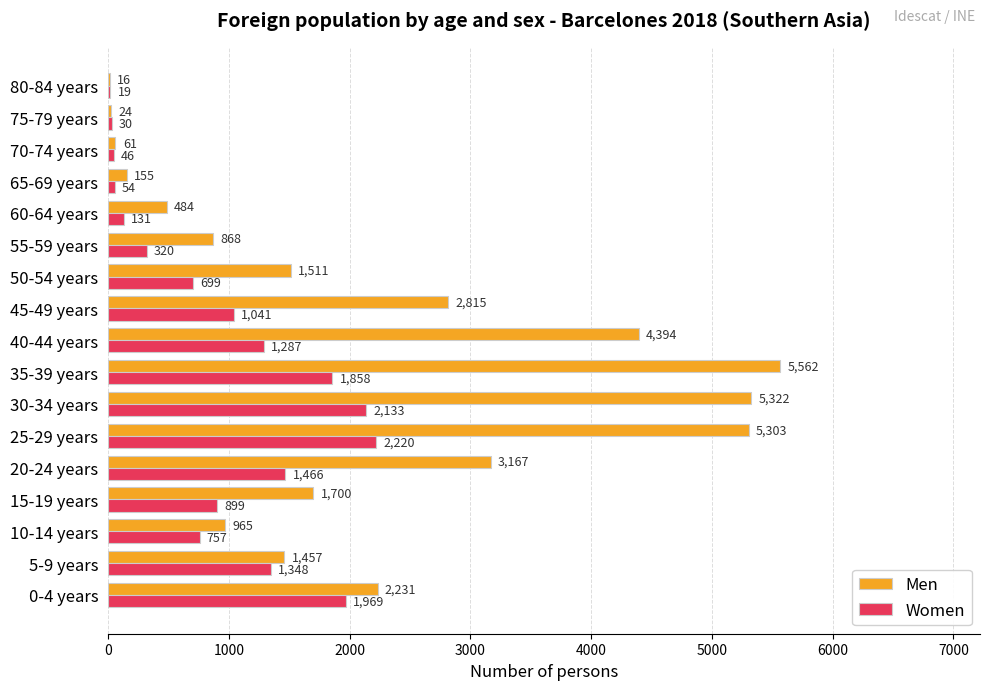

Which series has the largest range (max minus min)?

Men